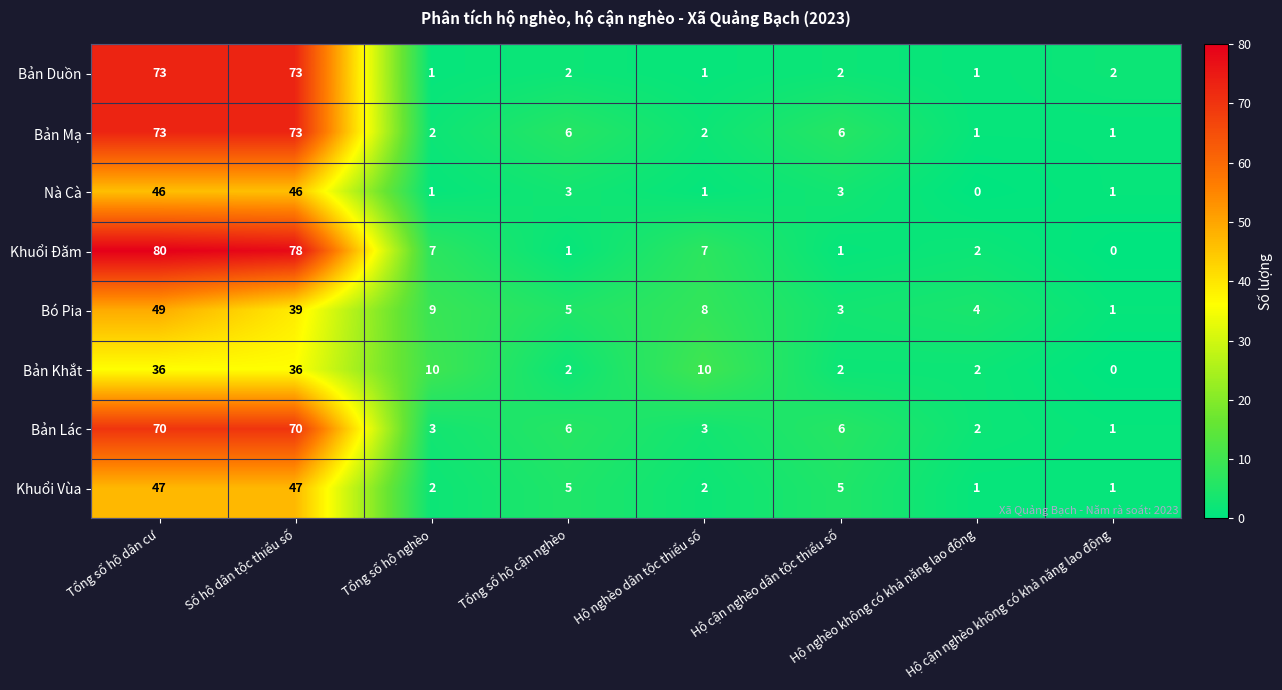

What is the difference between the maximum and minimum values in the Bản Mạ series?

72